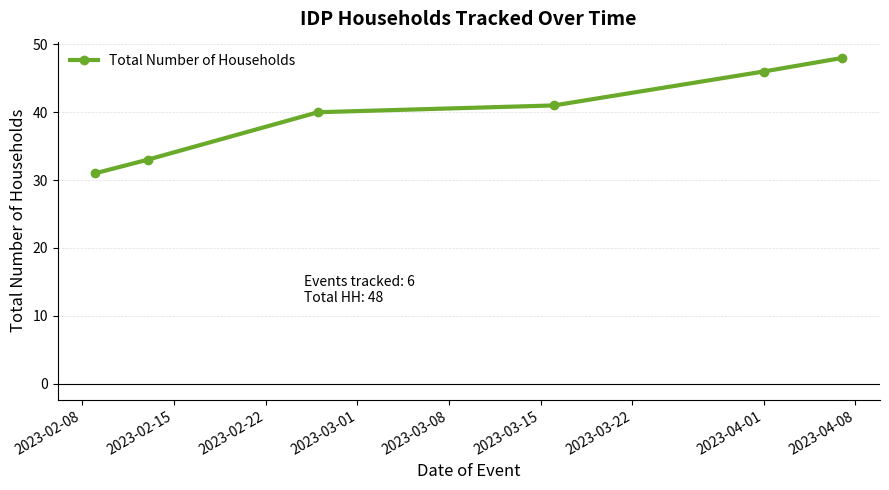

True or false: there are more than 2 points higher than both neighbors.

False